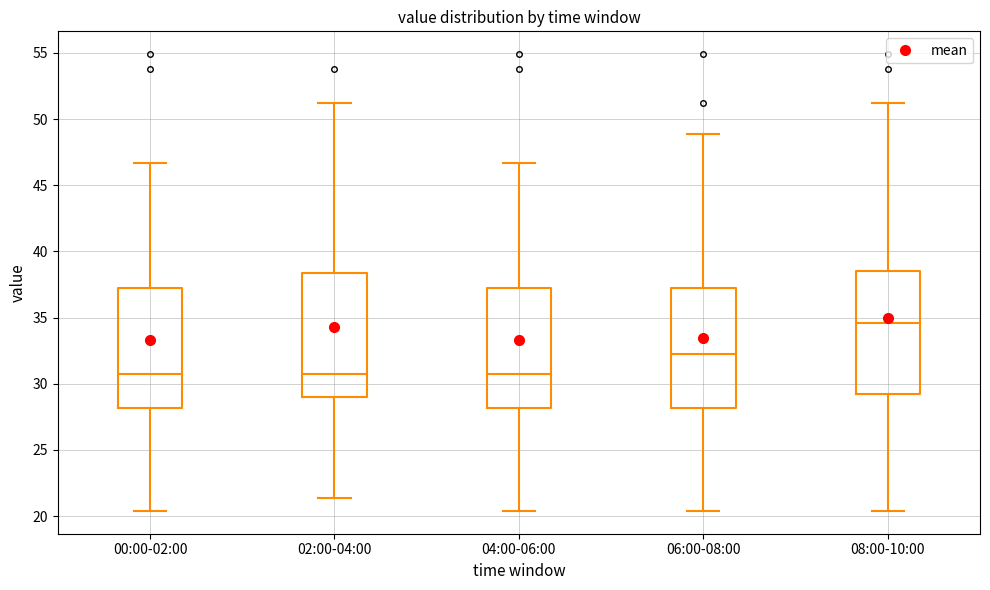

Where does the upper whisker of the box for 00:00-02:00 end on the y-axis? The values are not printed on the chart, so give them approximately, as read against the axis.

46.5